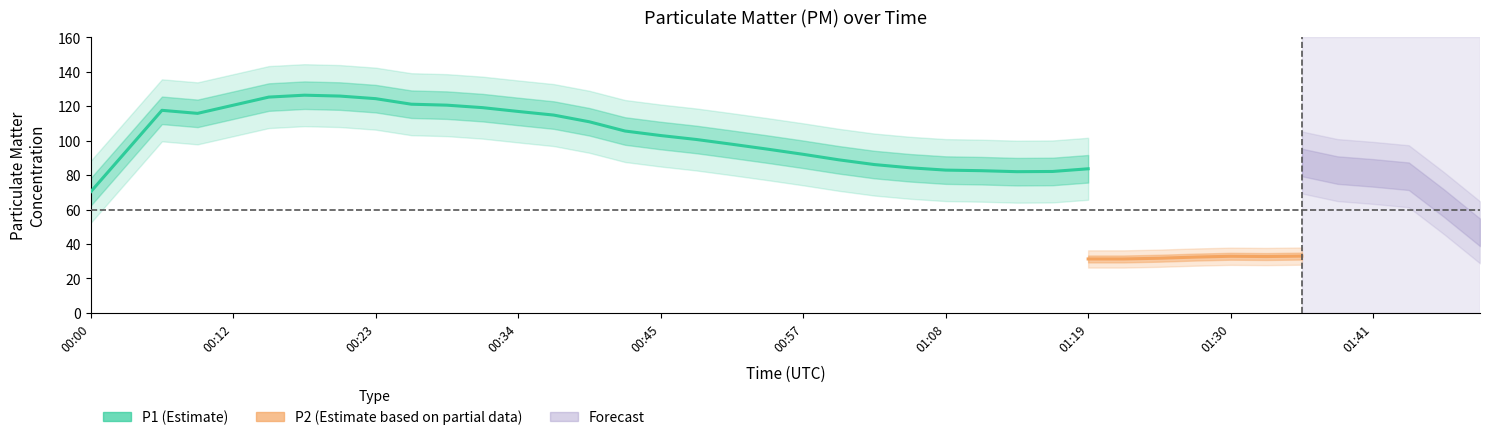

Rank the series at 01:19 from lowest to highest value.

P2, P1